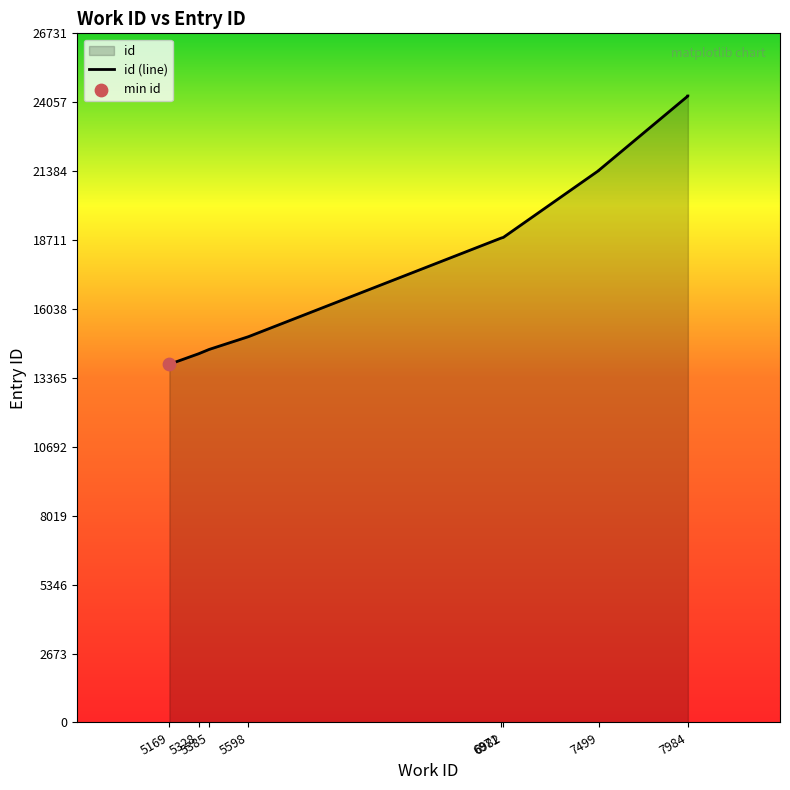

Which has a higher value, 5598 or 6971?

6971